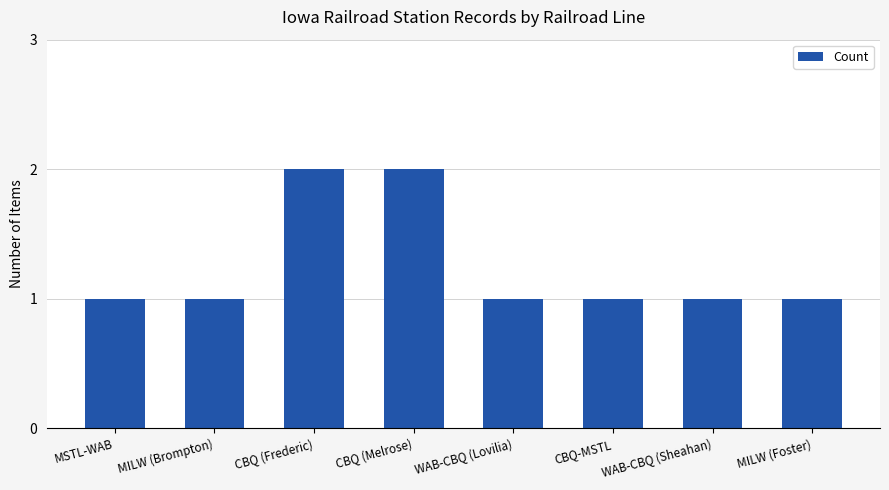

Count the number of data series in this chart.

1